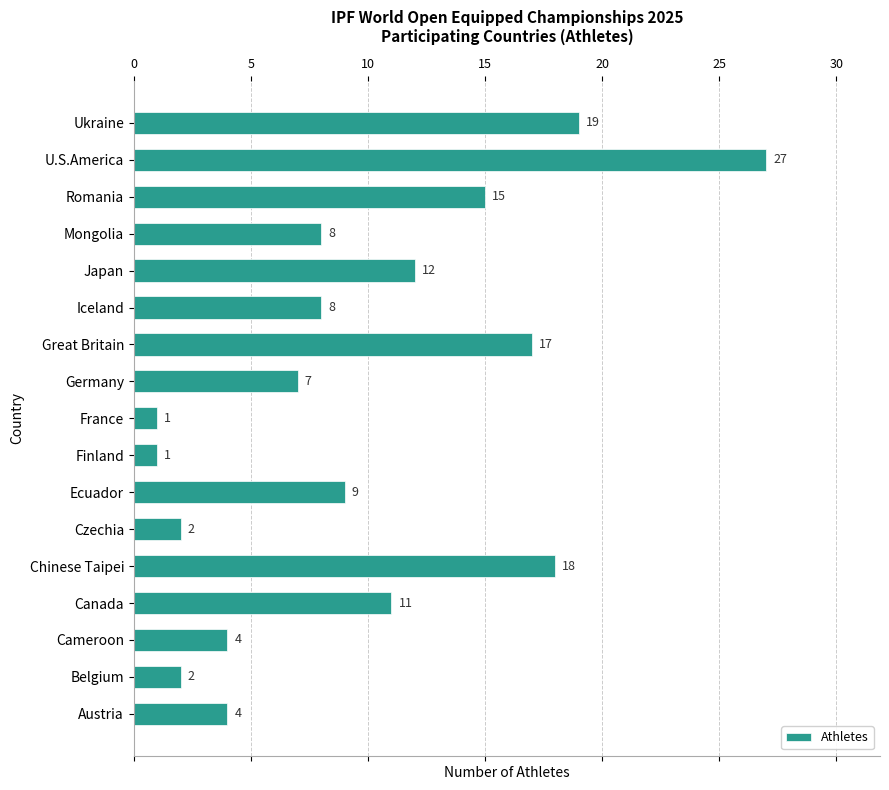

How many values are below 8?

7